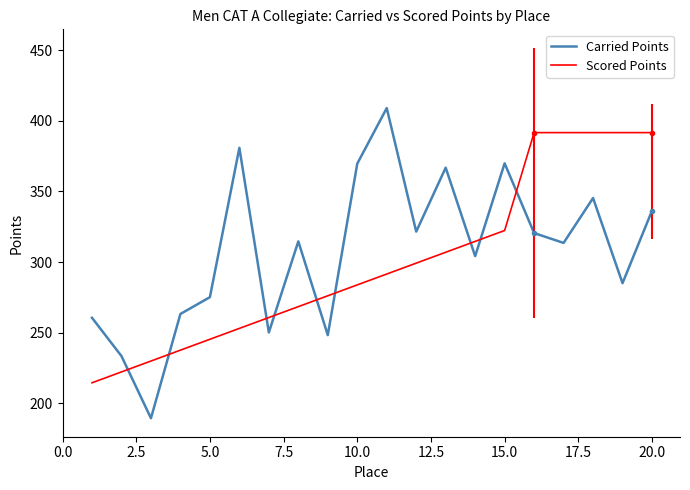

Which series has the largest total across all categories?

Carried Points